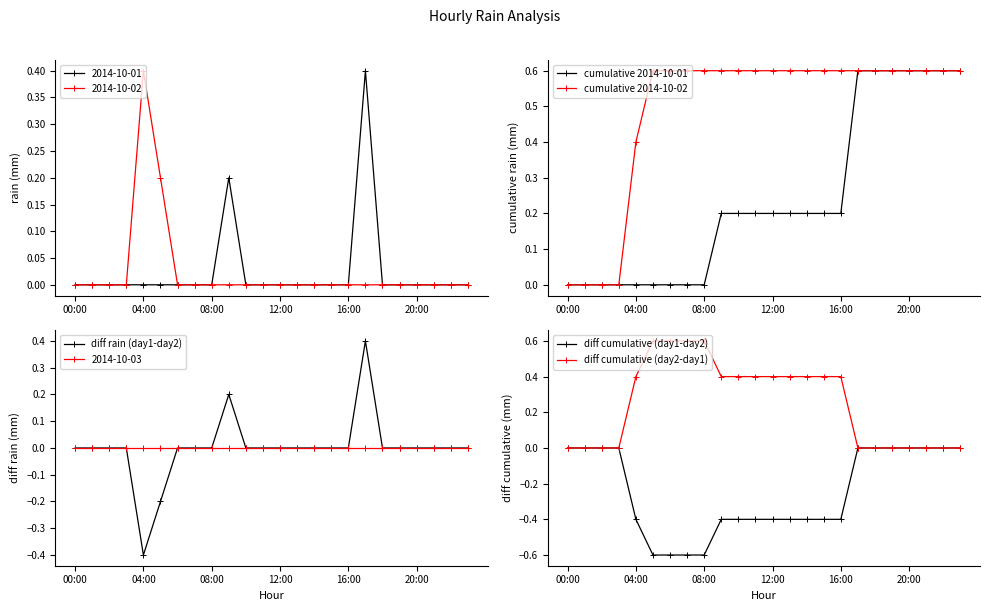

At which label is cumulative 2014-10-02 closest to 0?

00:00